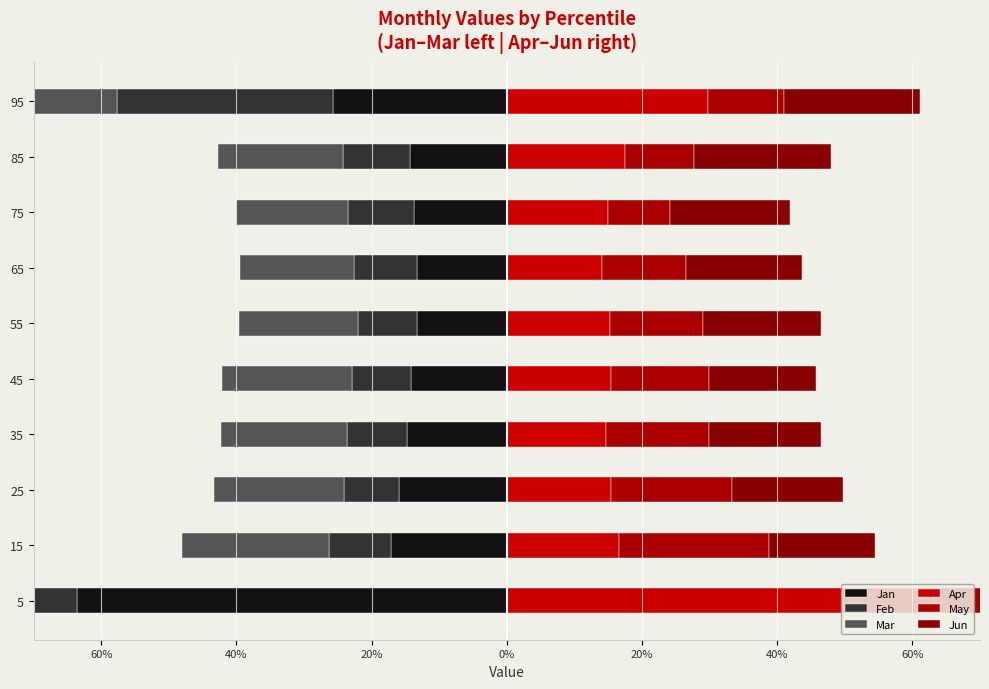

What is the difference between the maximum and minimum values in the Jun series?

0.1